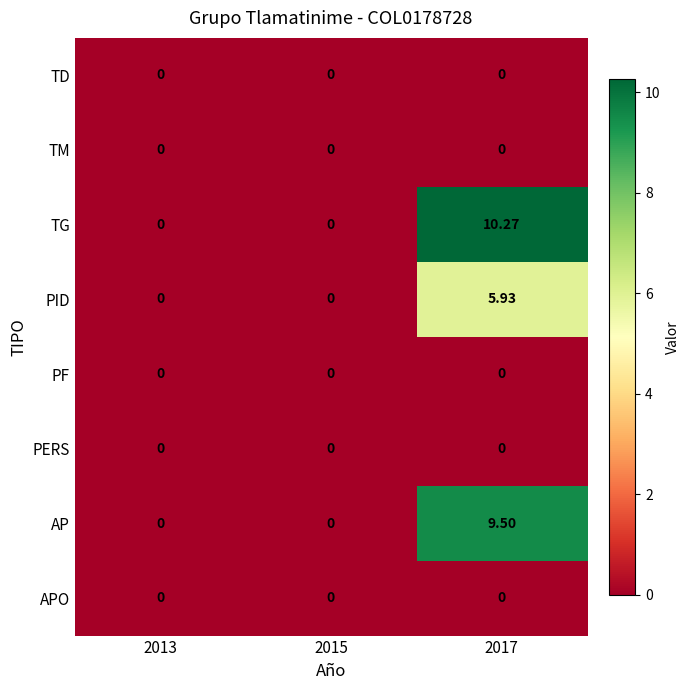

Which series has the widest spread of values?

TG